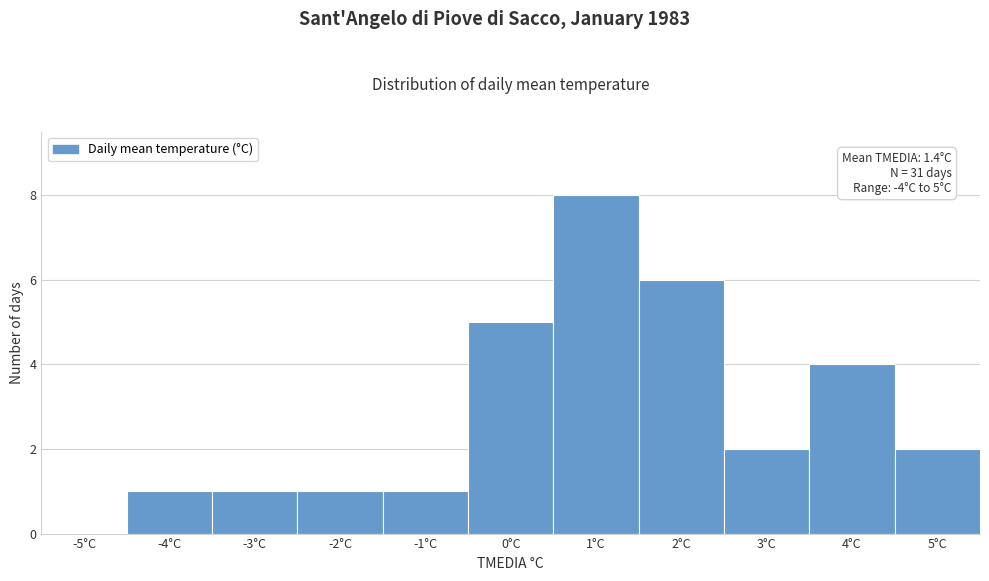

Reading left to right, list all the values displayed in this chart.

-5°C=0	-4°C=1	-3°C=1	-2°C=1	-1°C=1	0°C=5	1°C=8	2°C=6	3°C=2	4°C=4	5°C=2